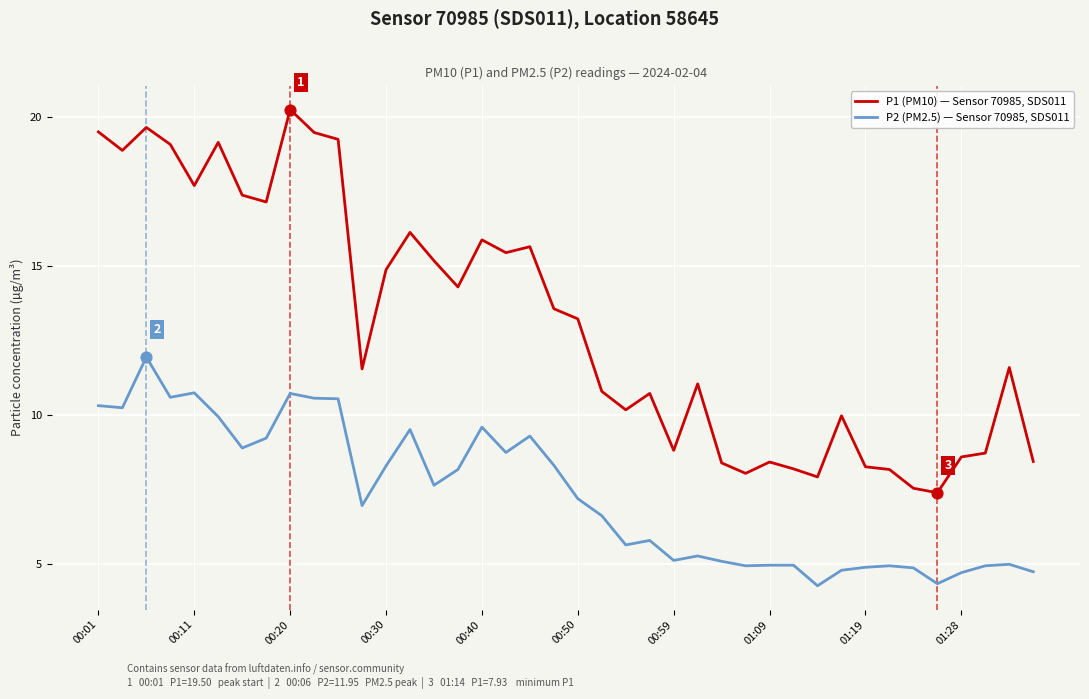

List the series in order of their peak value, lowest first.

P2 (PM2.5) — Sensor 70985, SDS011, P1 (PM10) — Sensor 70985, SDS011